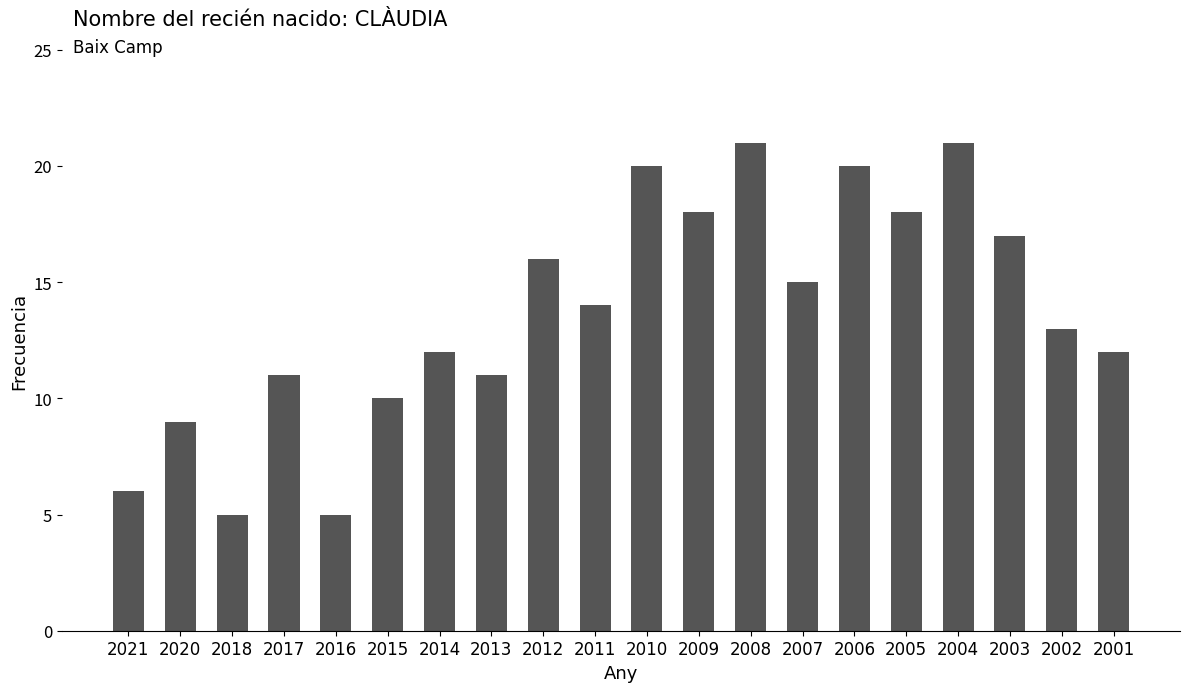

What is the minimum value shown in the chart?

5